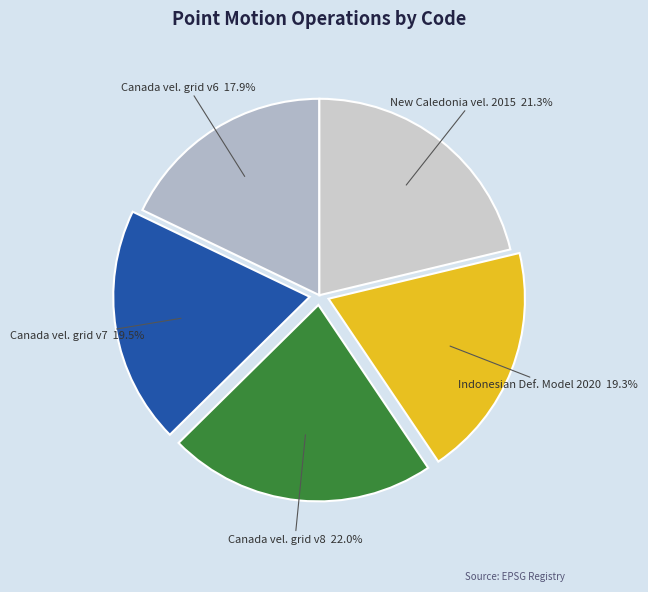

Does any single category account for the majority?

No